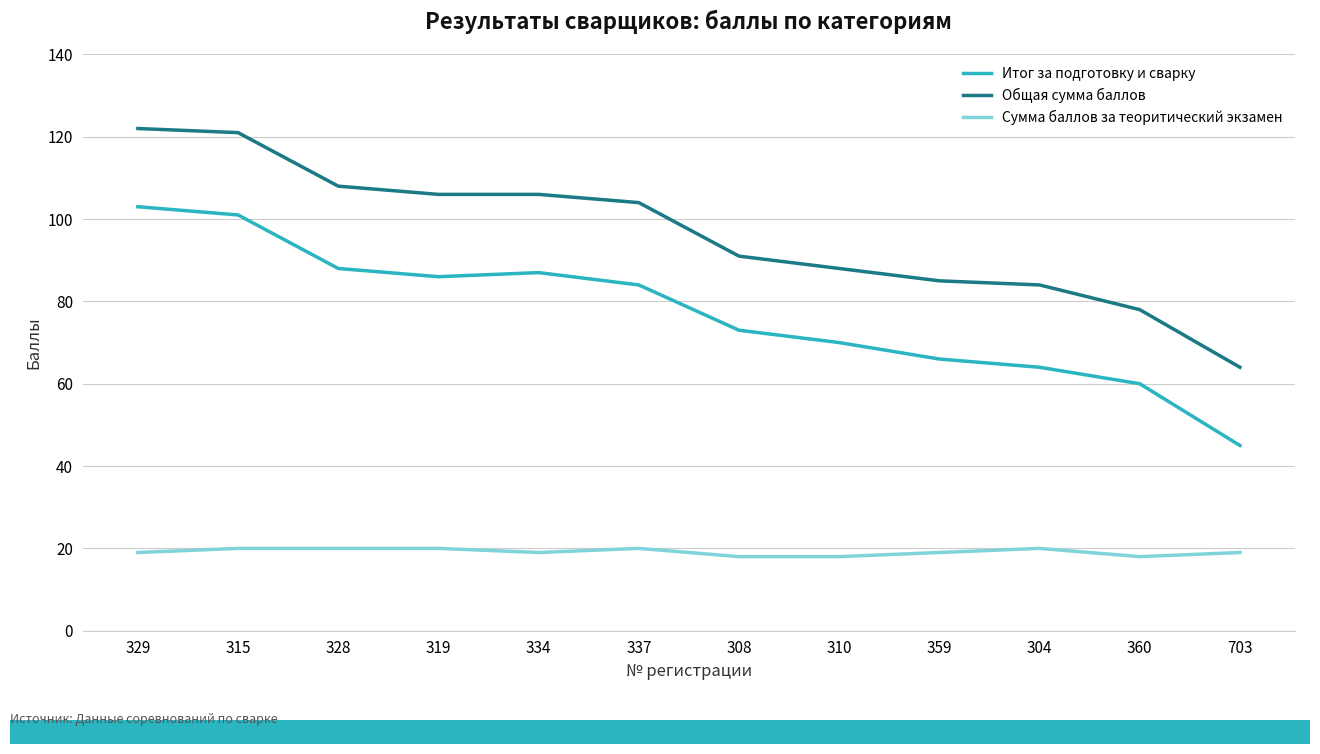

What is the greatest value displayed?

122